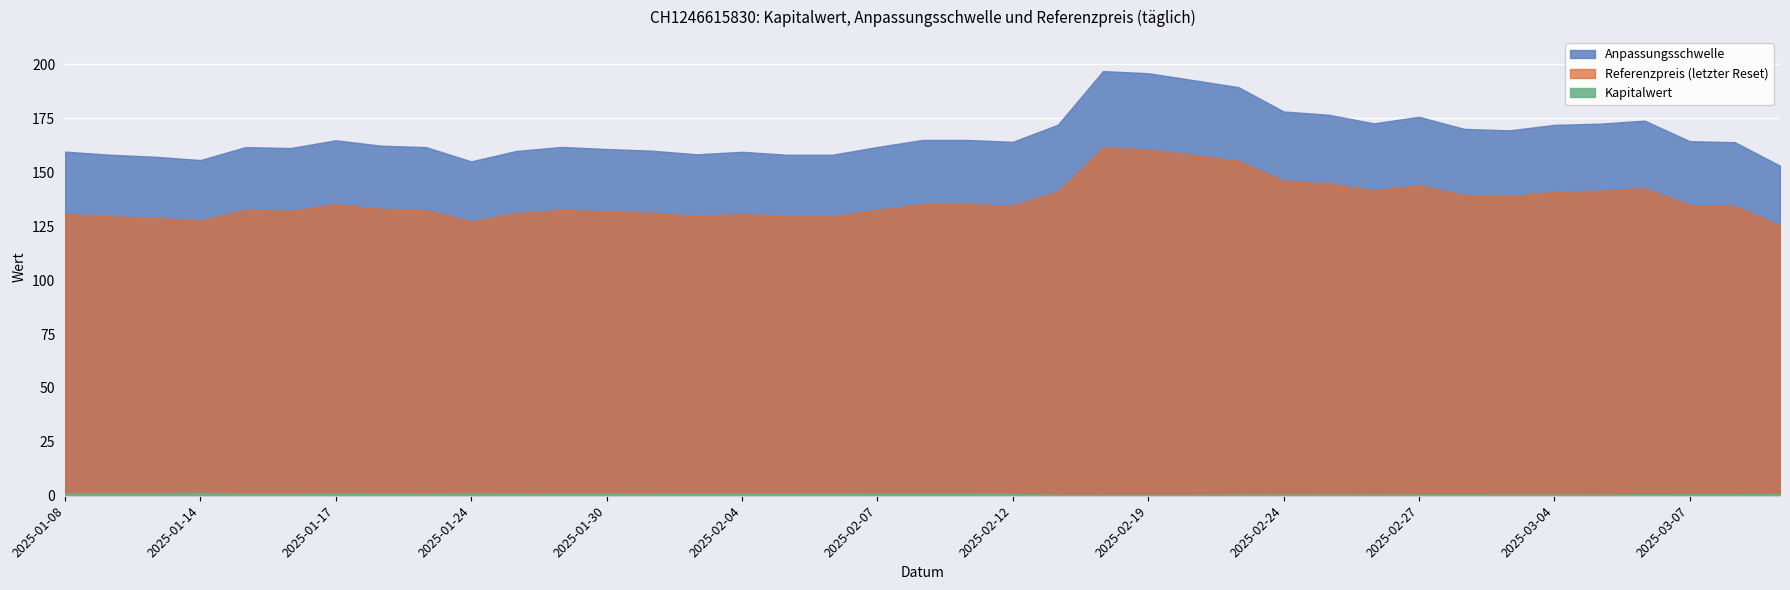

What is the average value of the Referenzpreis series?

137.0